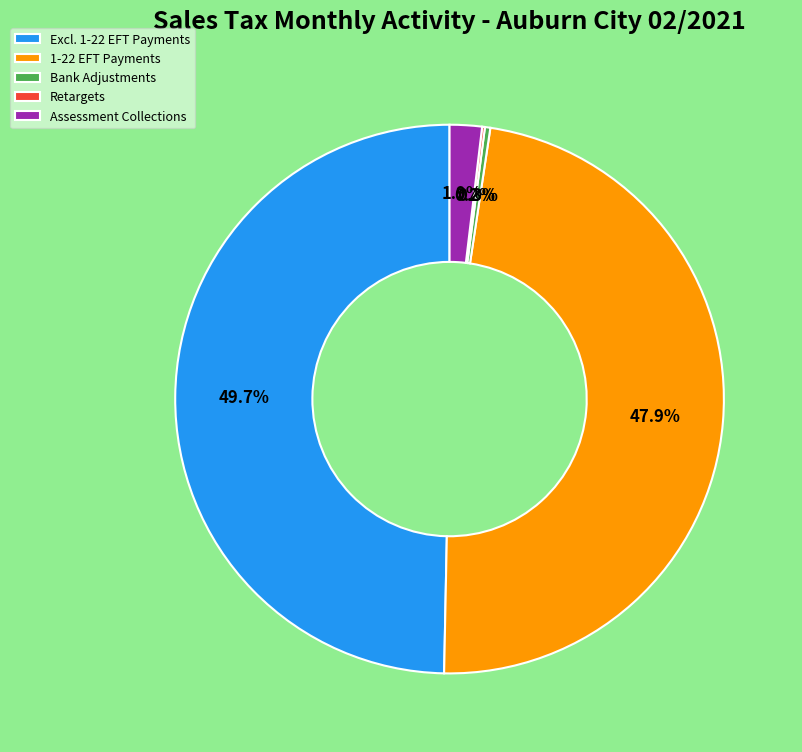

What is the total percentage of 1-22 EFT Payments and Assessment Collections?

49.8%